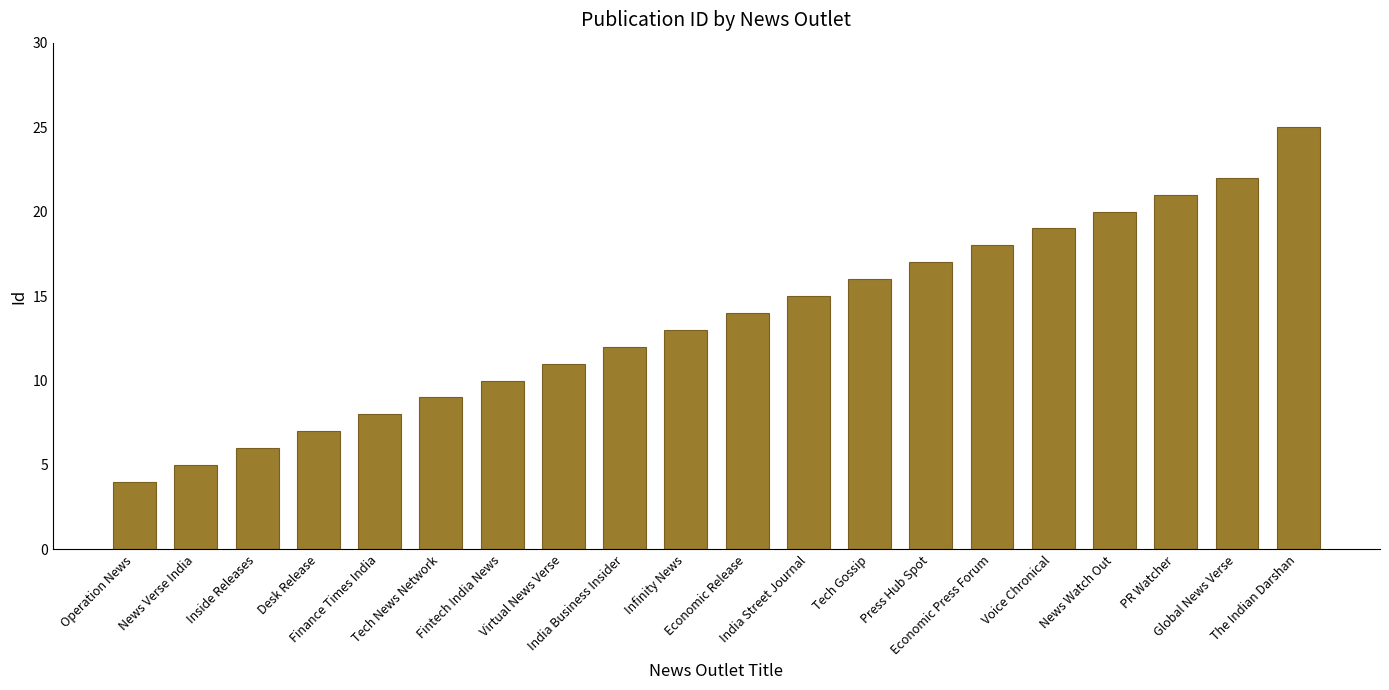

What value does the data have at Tech News Network, to the nearest 5?

10